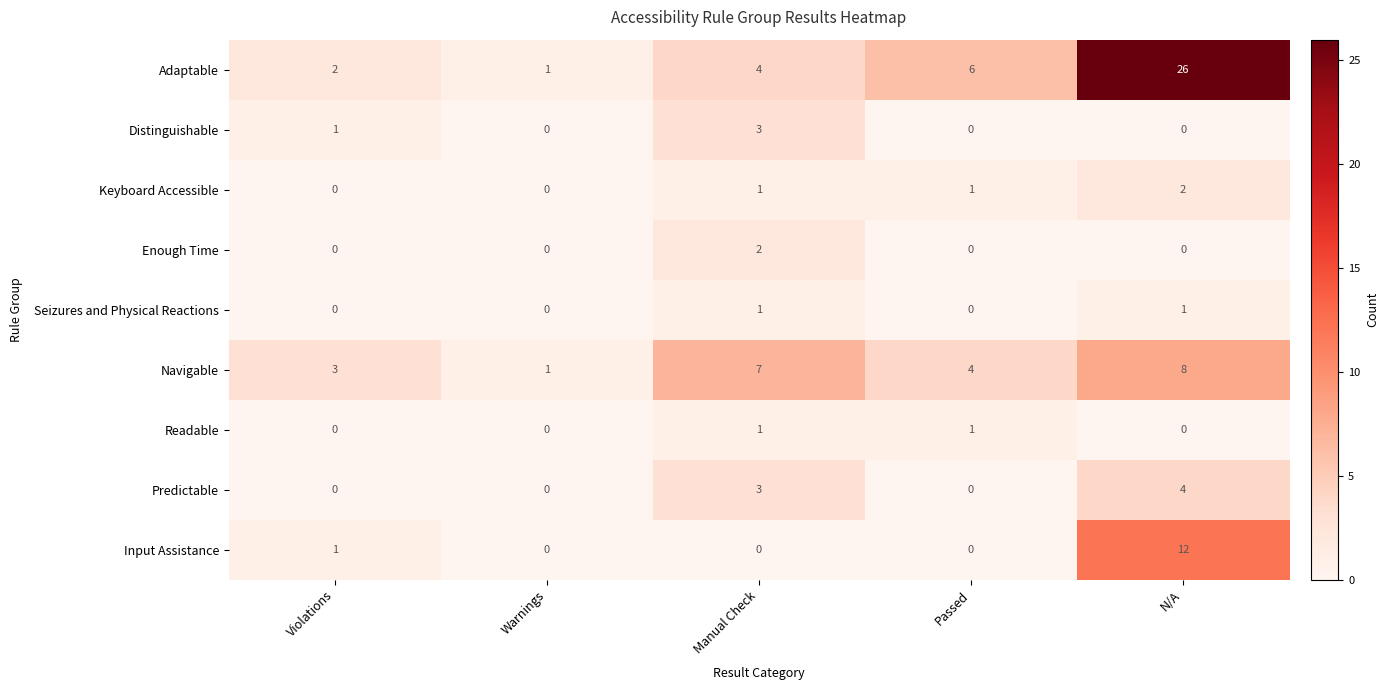

What is the total value across all series at N/A?

53